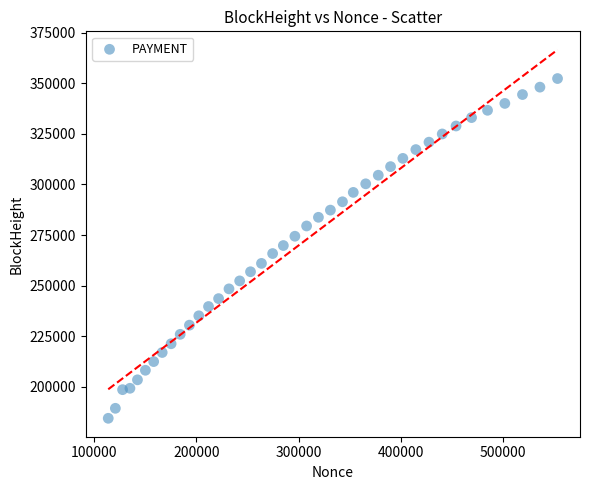

What is the range of Y values (max minus min)?

167803